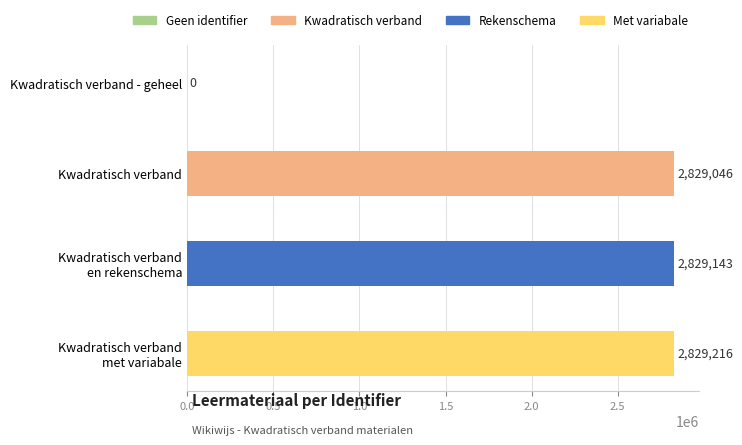

The value at Kwadratisch verband - geheel is 0. True or false?

True